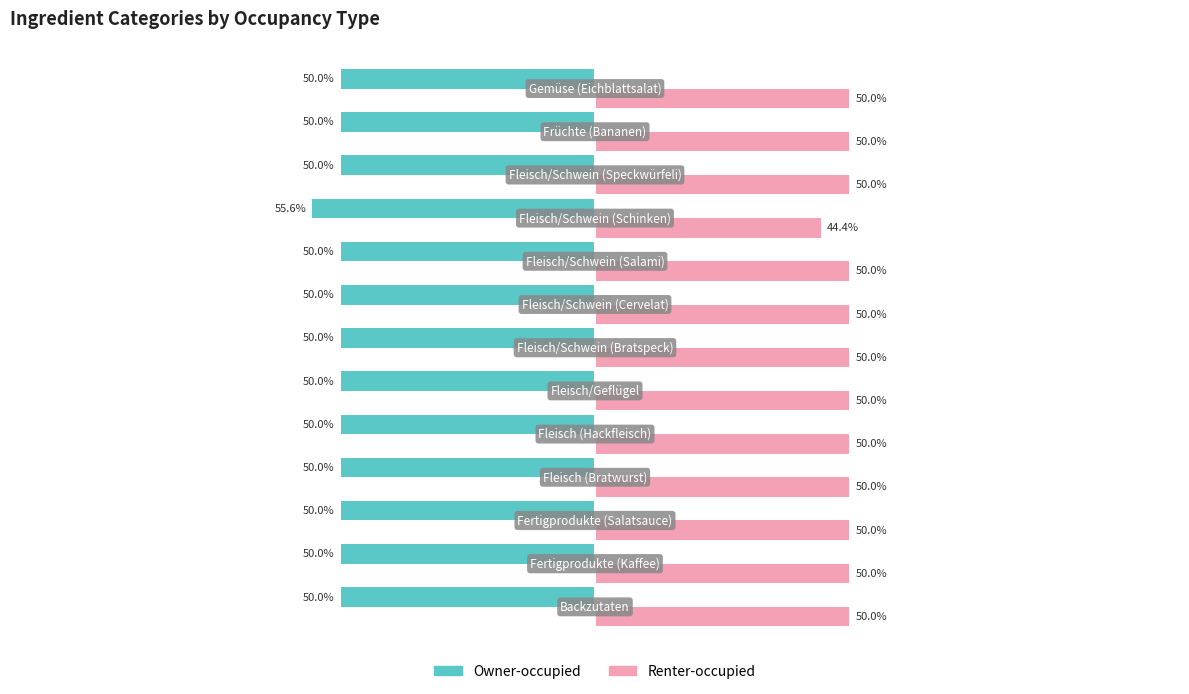

Rank the series by their maximum value, from highest to lowest.

Renter-occupied, Owner-occupied